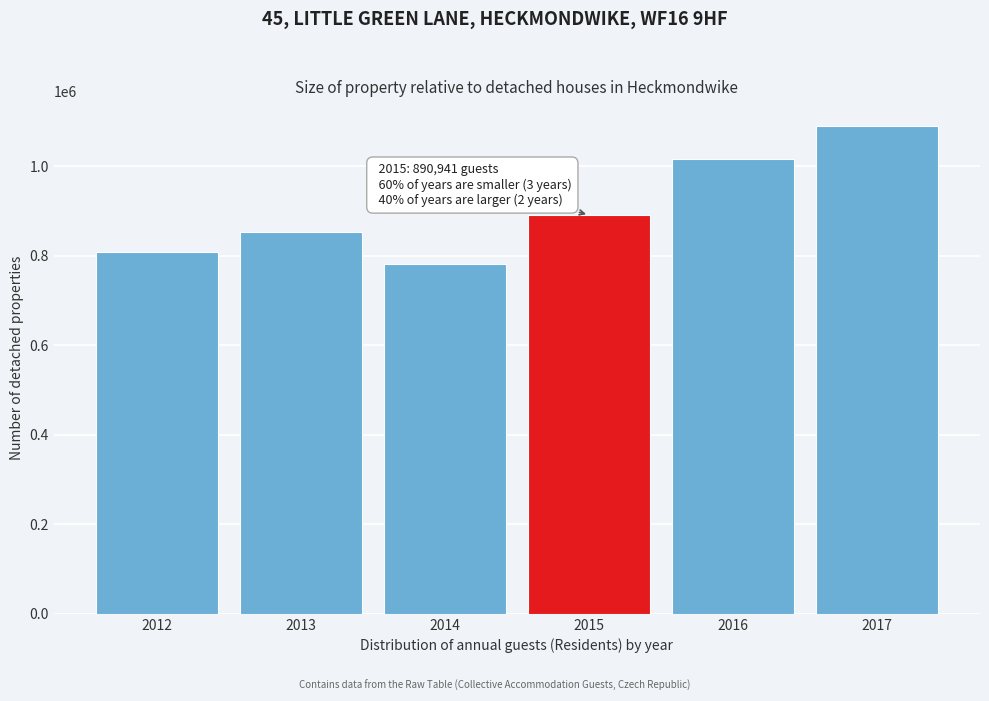

Reading left to right, list all the values displayed in this chart.

2012=806997	2013=851674	2014=780961	2015=890941	2016=1016796	2017=1090243